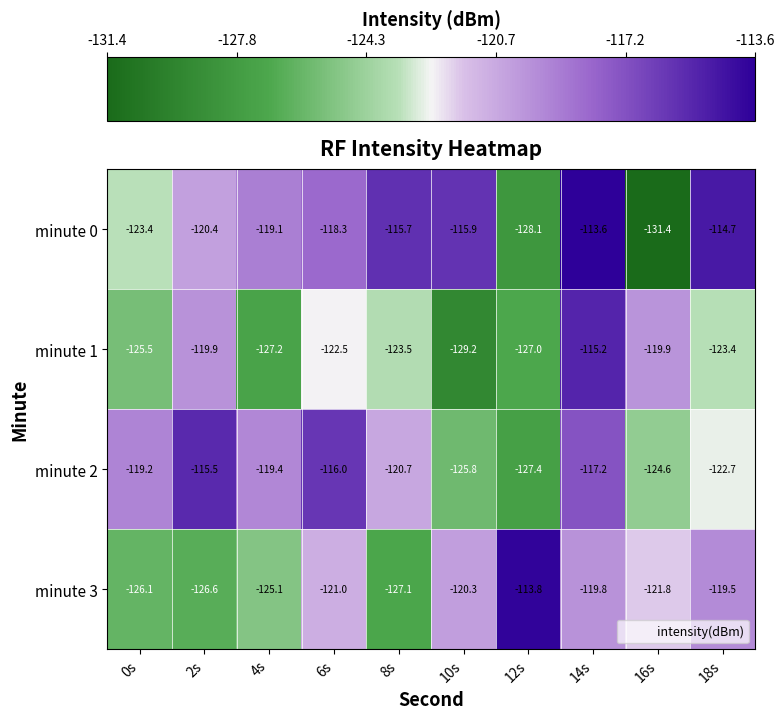

Count the number of data series in this chart.

4